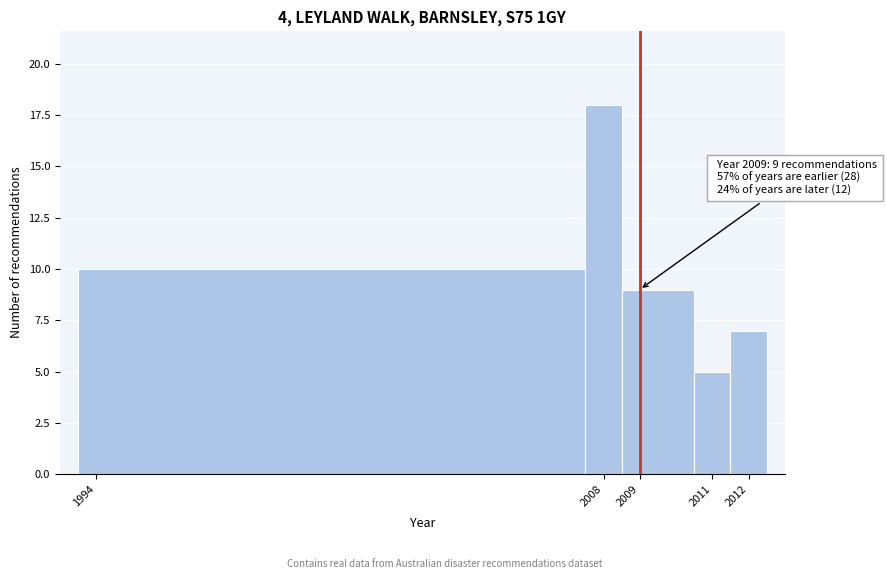

Over which range of the x-axis is the bar tallest?

2007.5 to 2008.5